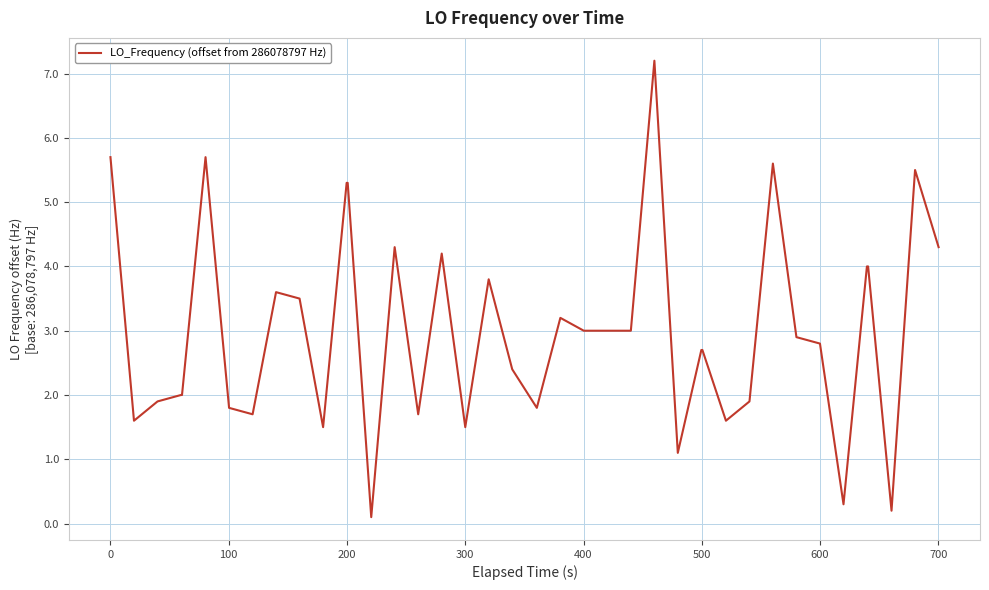

What is the maximum value shown in the chart?

7.2